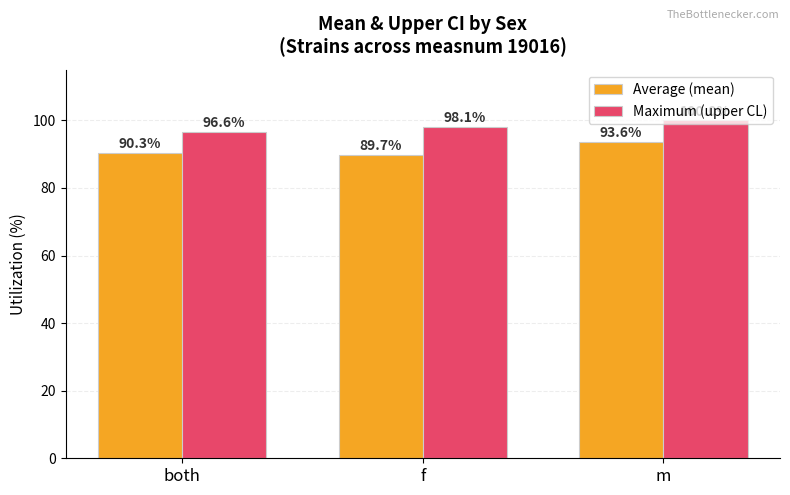

Reading left to right, extract all data points from this chart.

Average (mean): 90.3	89.7	93.6
Maximum (upper CL): 96.6	98.1	100.0